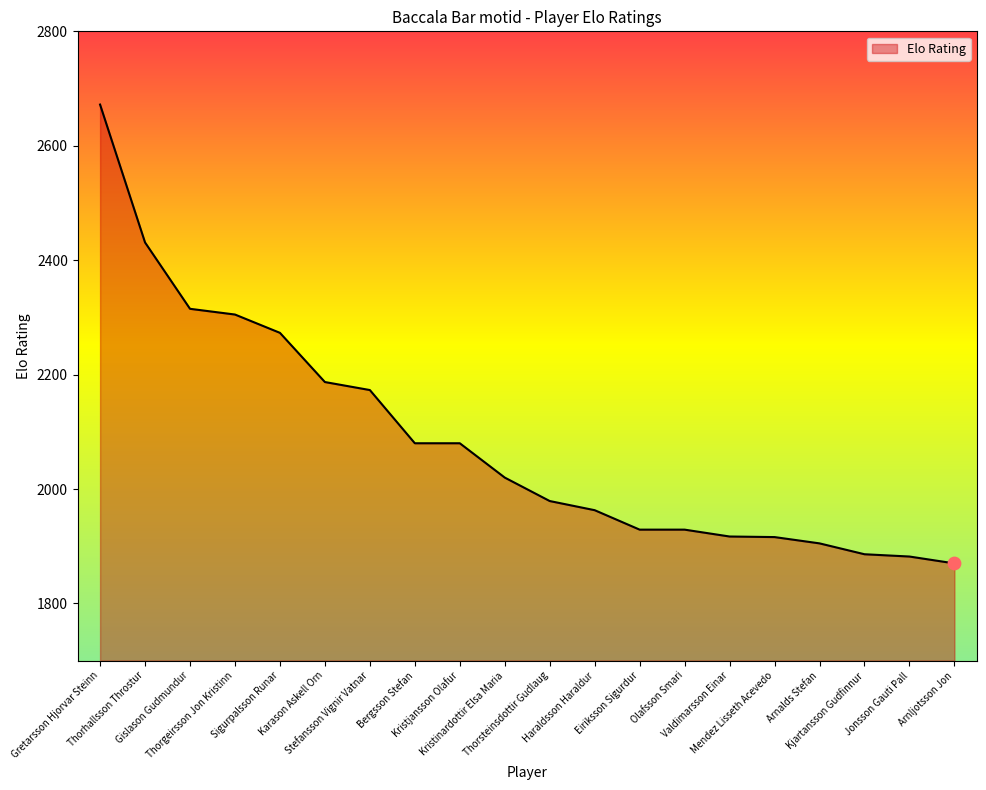

Approximately how many times larger is the value at Jonsson Gauti Pall compared to Sigurpalsson Runar?

0.8